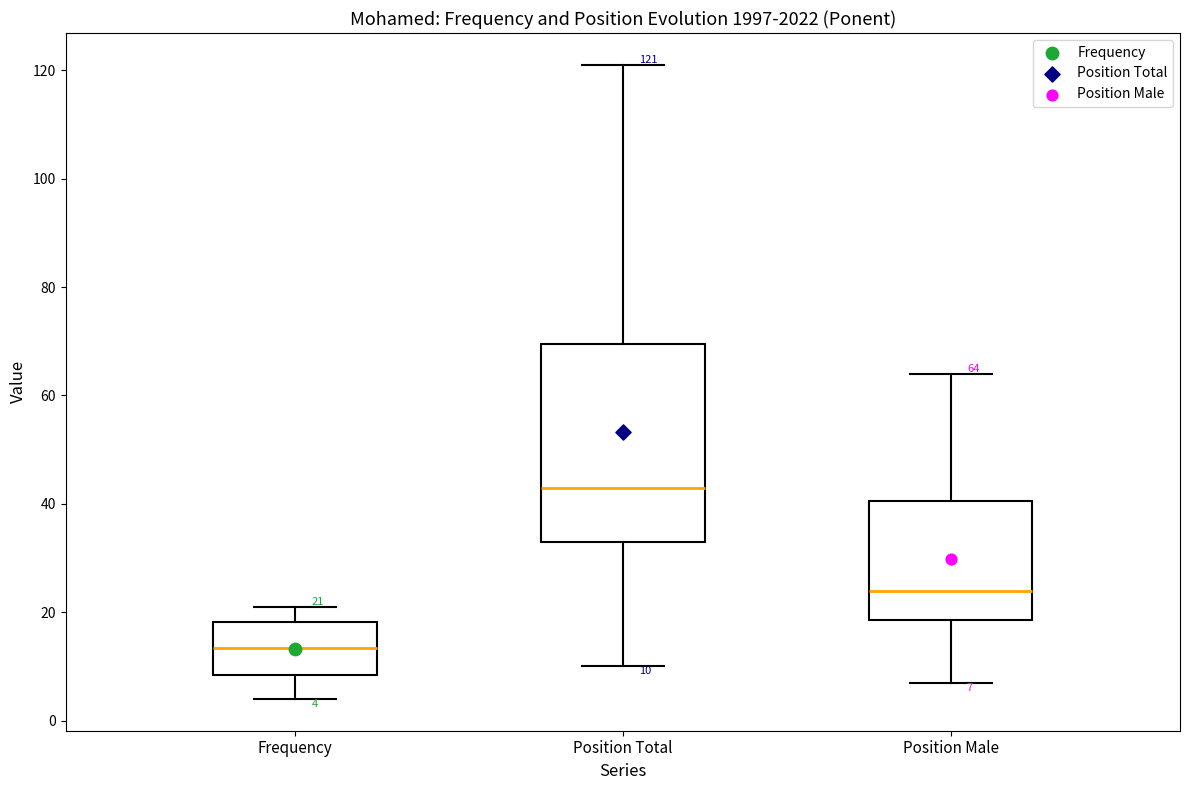

Which box's median line is the highest?

Position Total